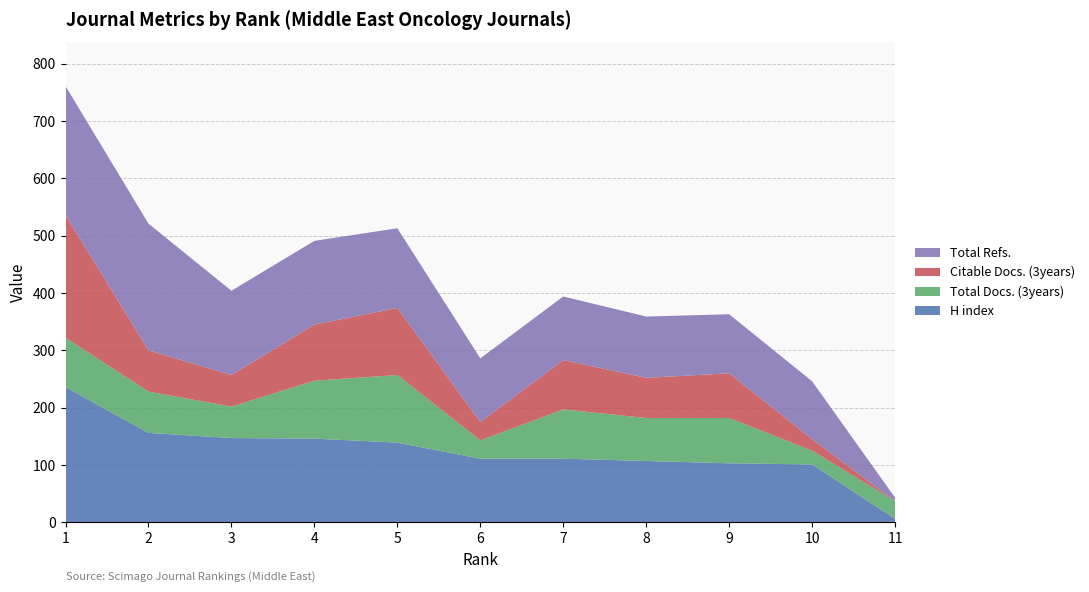

Reading left to right, transcribe all the data shown in this chart.

H index: 236	156	147	146	139	111	111	107	103	101	6
Total Docs. (3years): 86	72	55	101	118	32	86	75	79	24	31
Citable Docs. (3years): 214	72	55	98	117	32	86	70	78	20	0
Total Refs.: 225	221	147	146	139	111	111	107	103	101	6